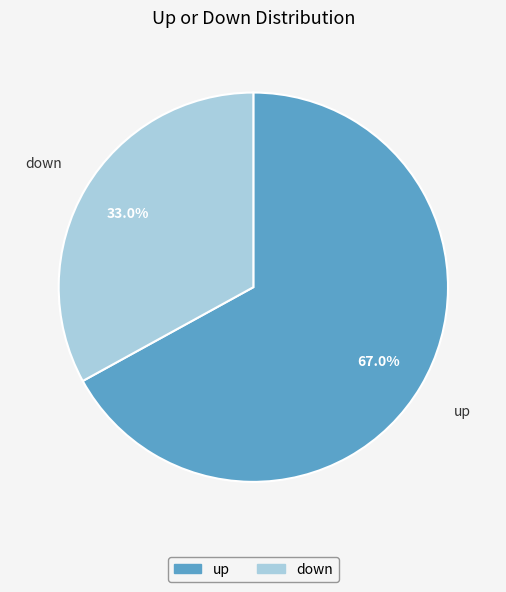

To the nearest percent, what portion does down represent?

33%